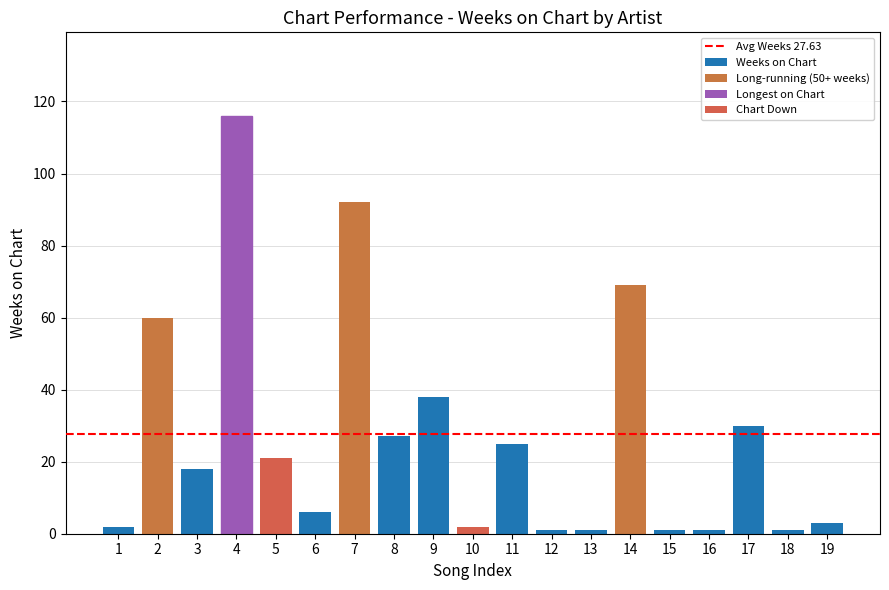

What is the difference between the maximum and minimum values?

115